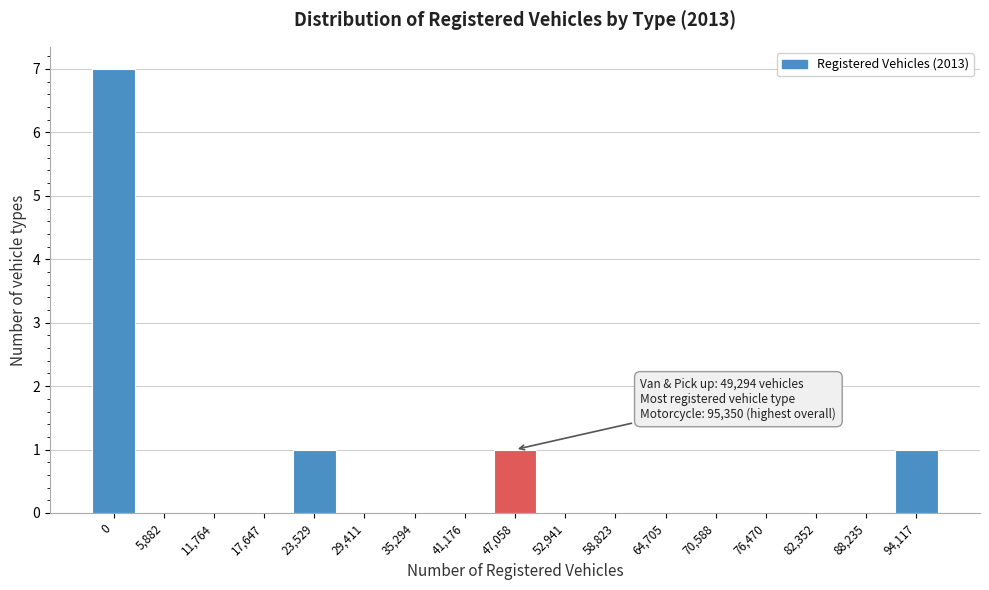

Reading left to right, list all the values displayed in this chart.

0=7	5,882=0	11,764=0	17,647=0	23,529=1	29,411=0	35,294=0	41,176=0	47,058=1	52,941=0	58,823=0	64,705=0	70,588=0	76,470=0	82,352=0	88,235=0	94,117=1